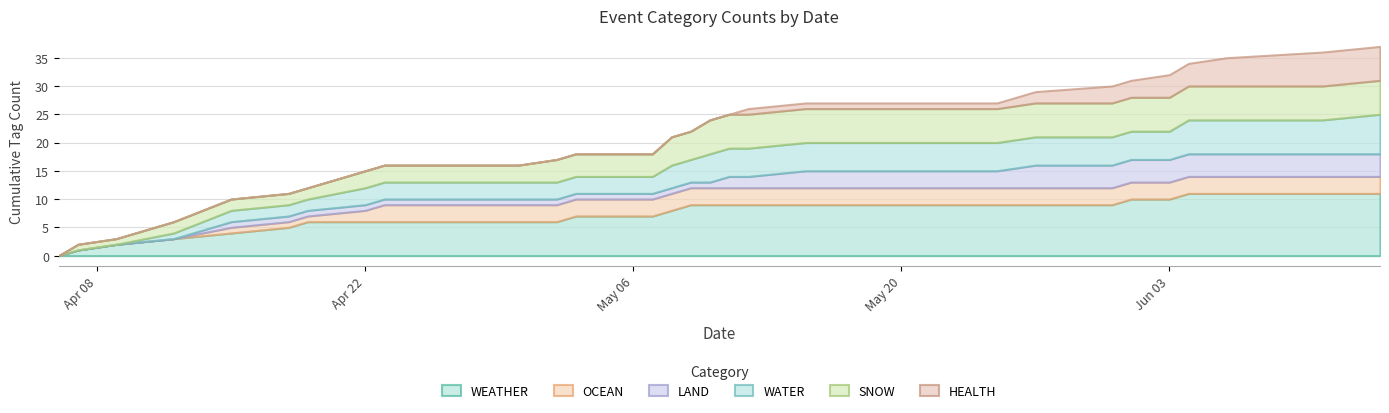

What is the difference between the SNOW values at 2024-05-10 and 2024-05-27?

1